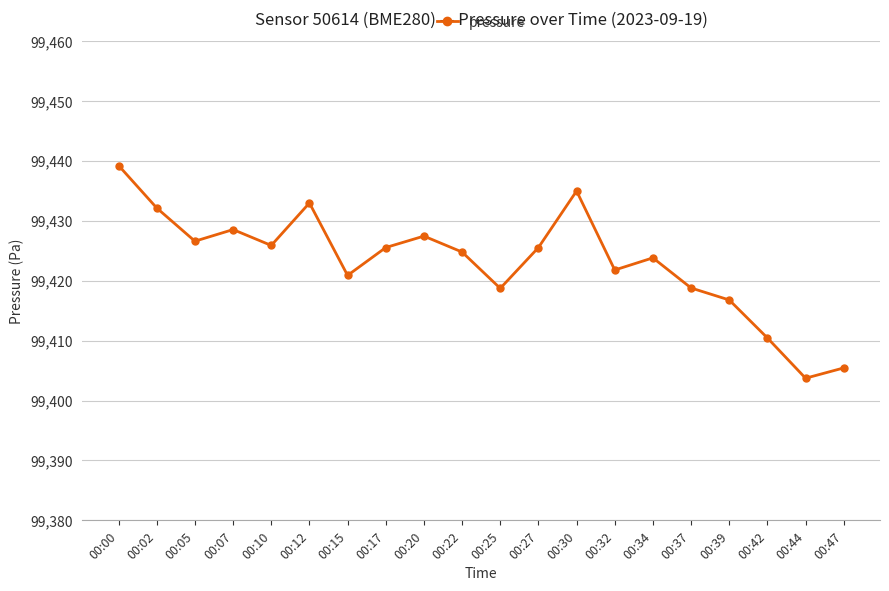

At which category does the chart reach its minimum across all series?

00:44